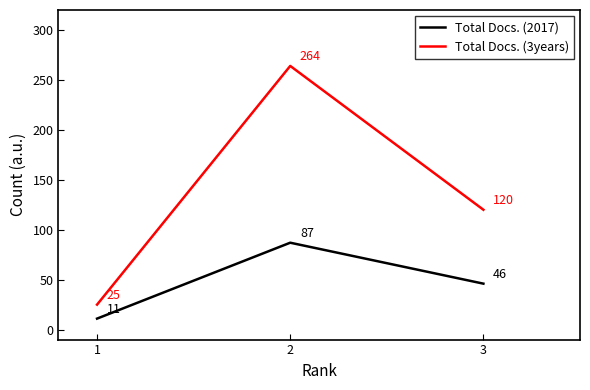

Reading left to right, extract all data points from this chart.

Total Docs. (2017): 11	87	46
Total Docs. (3years): 25	264	120